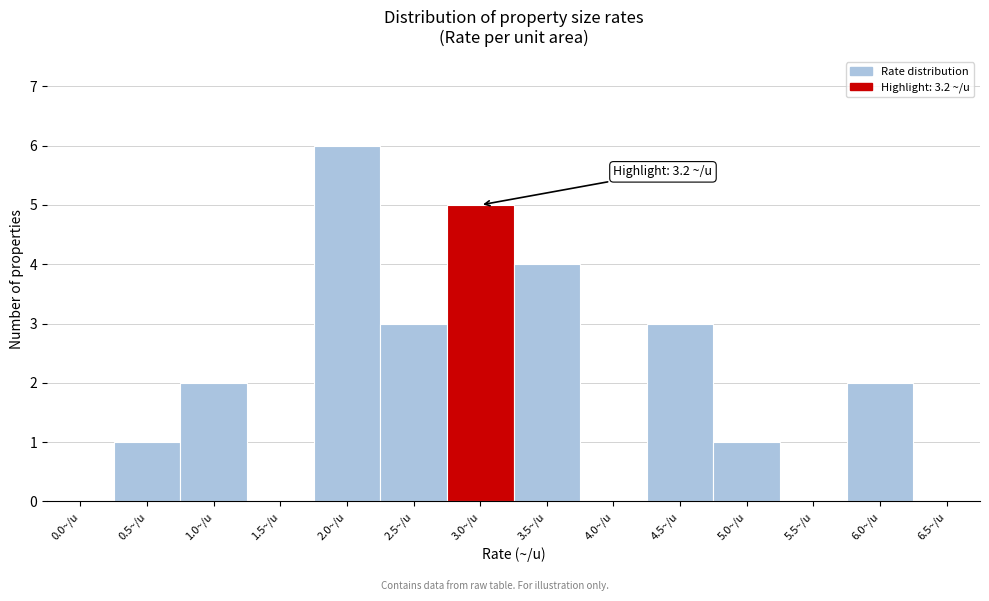

Reading right to left, extract all data points from this chart.

6.5~/u=0	6.0~/u=2	5.5~/u=0	5.0~/u=1	4.5~/u=3	4.0~/u=0	3.5~/u=4	3.0~/u=5	2.5~/u=3	2.0~/u=6	1.5~/u=0	1.0~/u=2	0.5~/u=1	0.0~/u=0